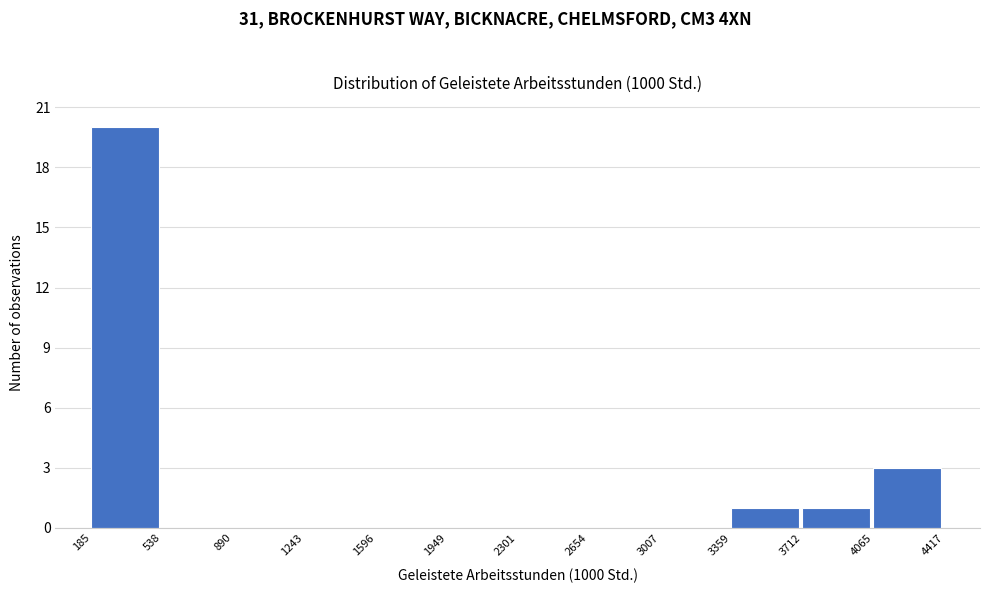

Which range on the x-axis has the tallest bar?

185 to 538